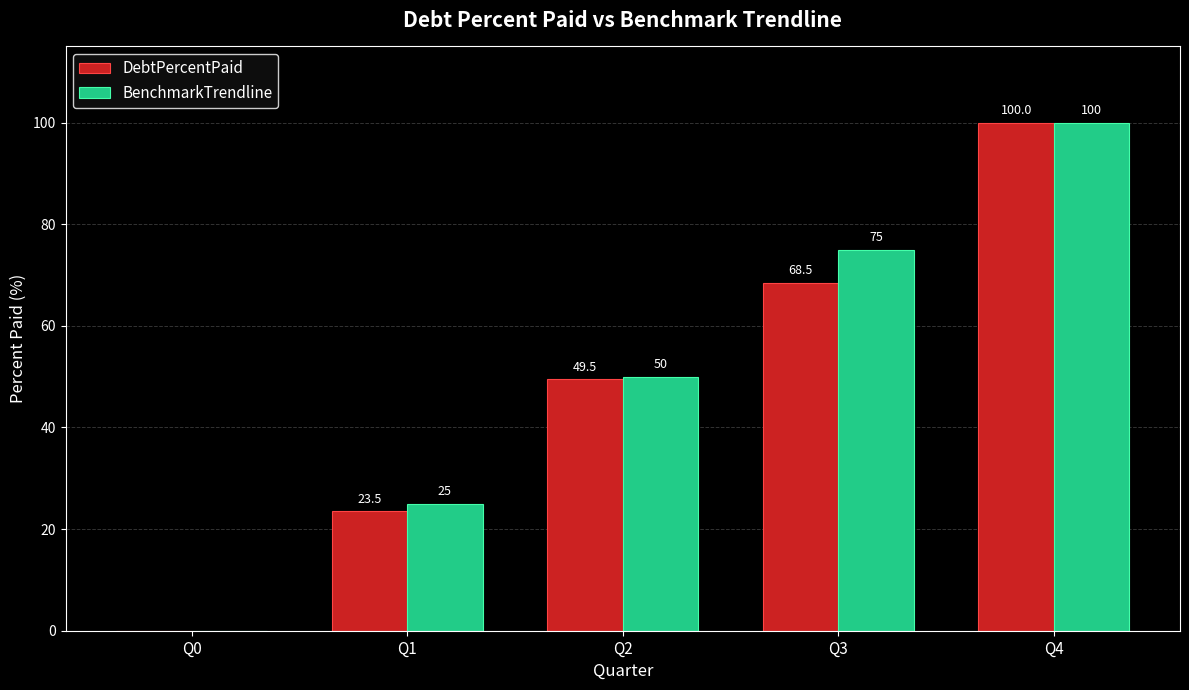

Reading right to left, what are all the values shown in this chart?

DebtPercentPaid: Q4=100.0	Q3=68.5	Q2=49.5	Q1=23.5	Q0=0.0
BenchmarkTrendline: Q4=100.0	Q3=75.0	Q2=50.0	Q1=25.0	Q0=0.0